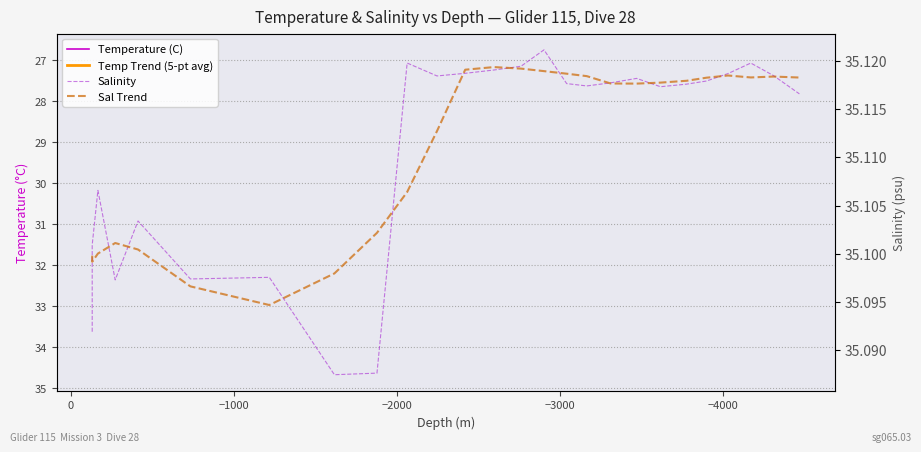

What is the sum of all Temp Trend (5-pt avg) values?

682.9